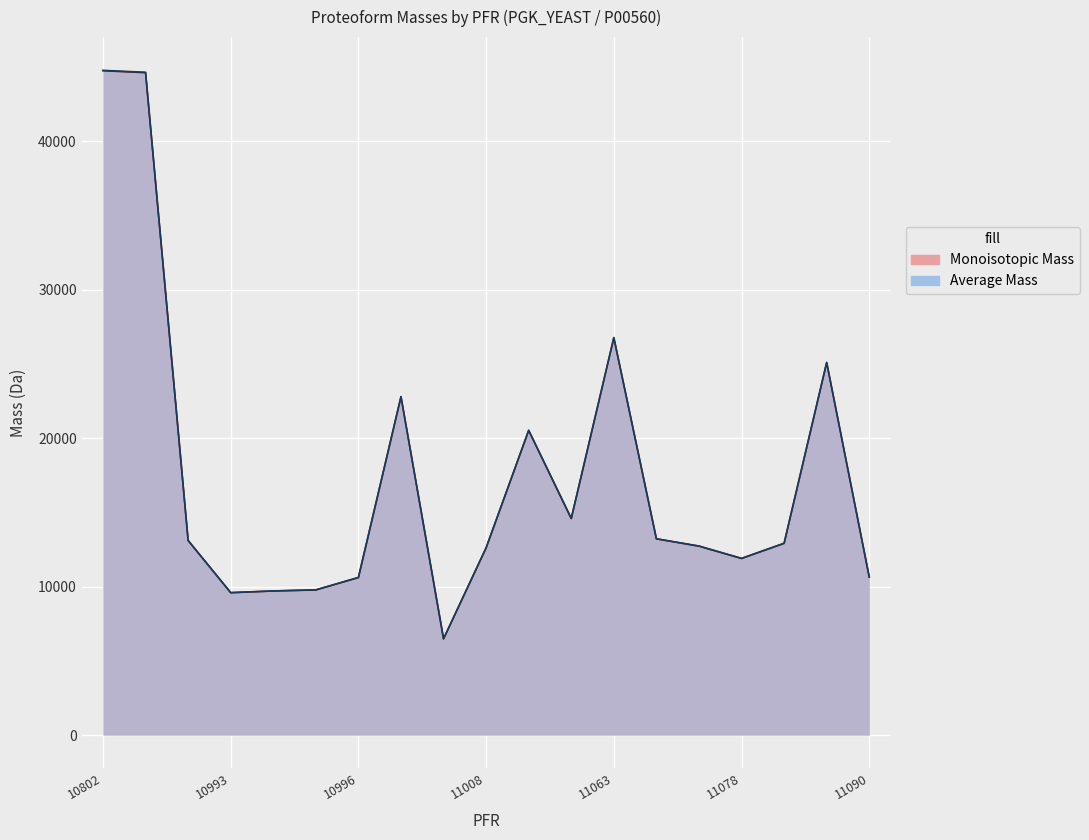

Which category has the highest value in the Average Mass series?

10802